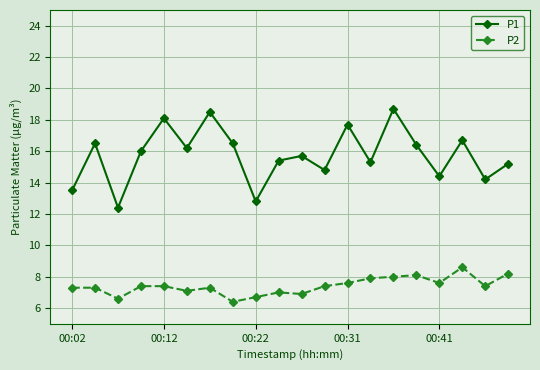

In P1, how many points are higher than both neighbors (excluding endpoints)?

7